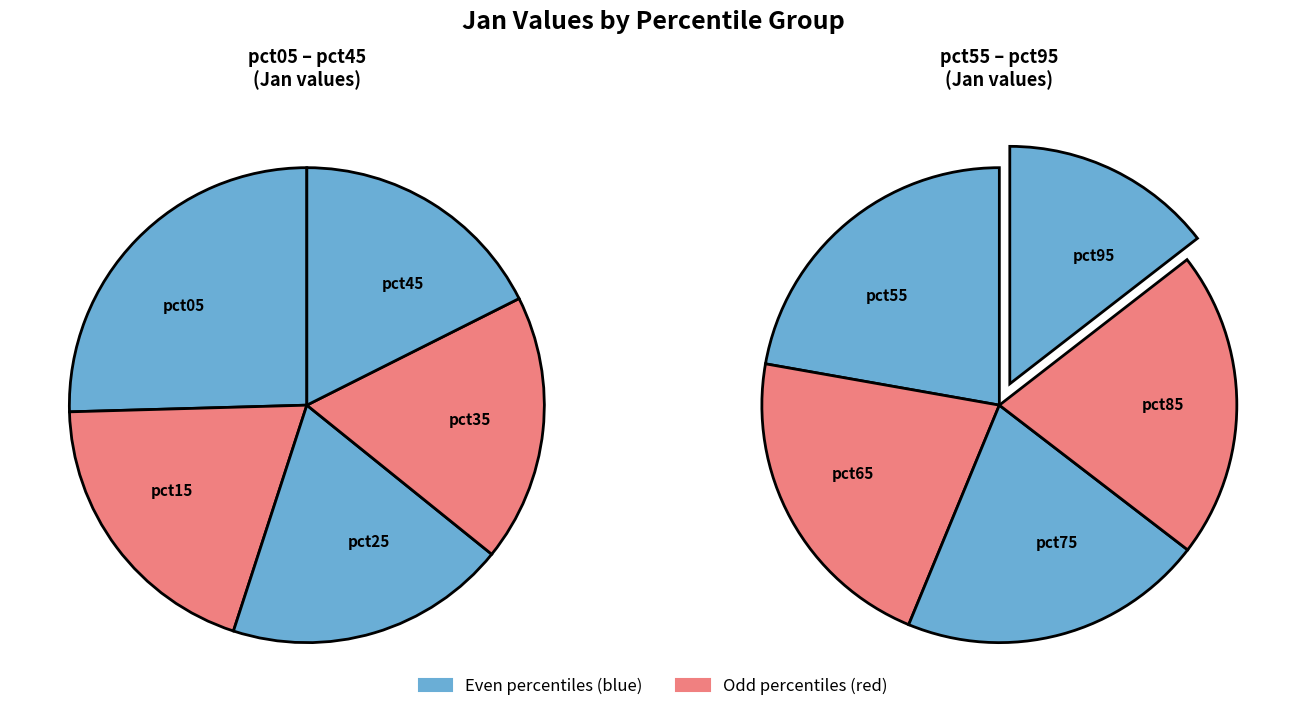

How many segments does this pie chart have?

10